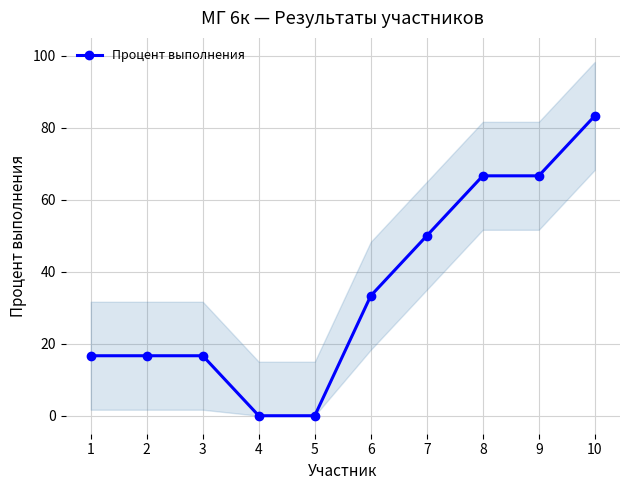

True or false: the data shows 109.8 at 9.

False